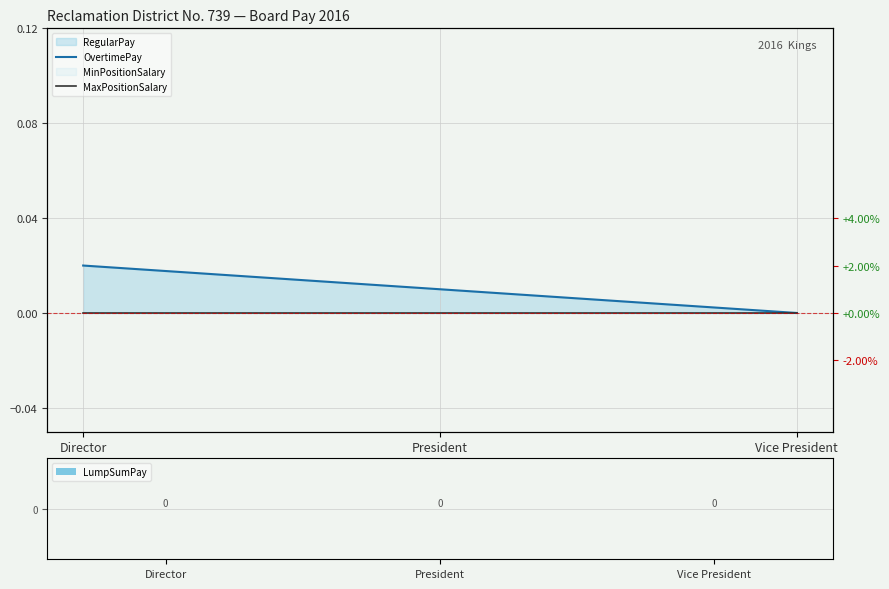

List the labels in order of MaxPositionSalary value, smallest first.

Director, President, Vice President